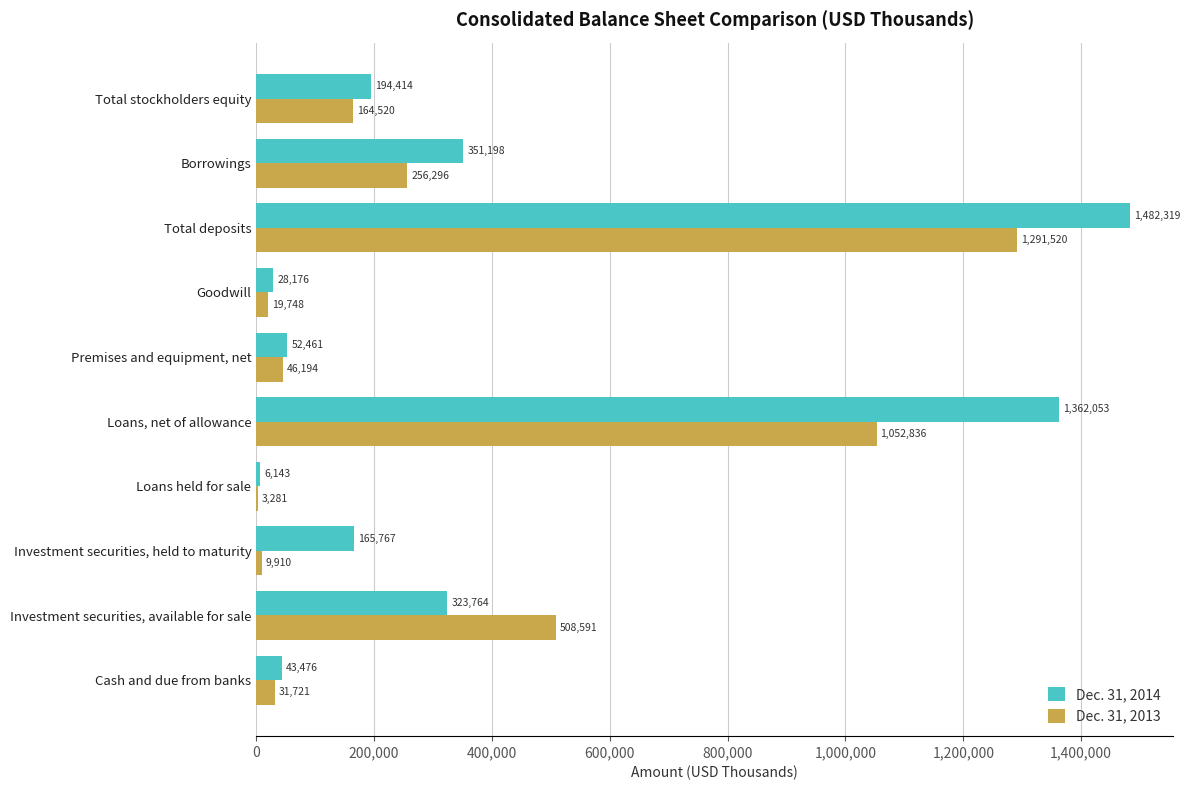

What is the sum of the Dec. 31, 2013 values at Investment securities, available for sale and Cash and due from banks?

540312